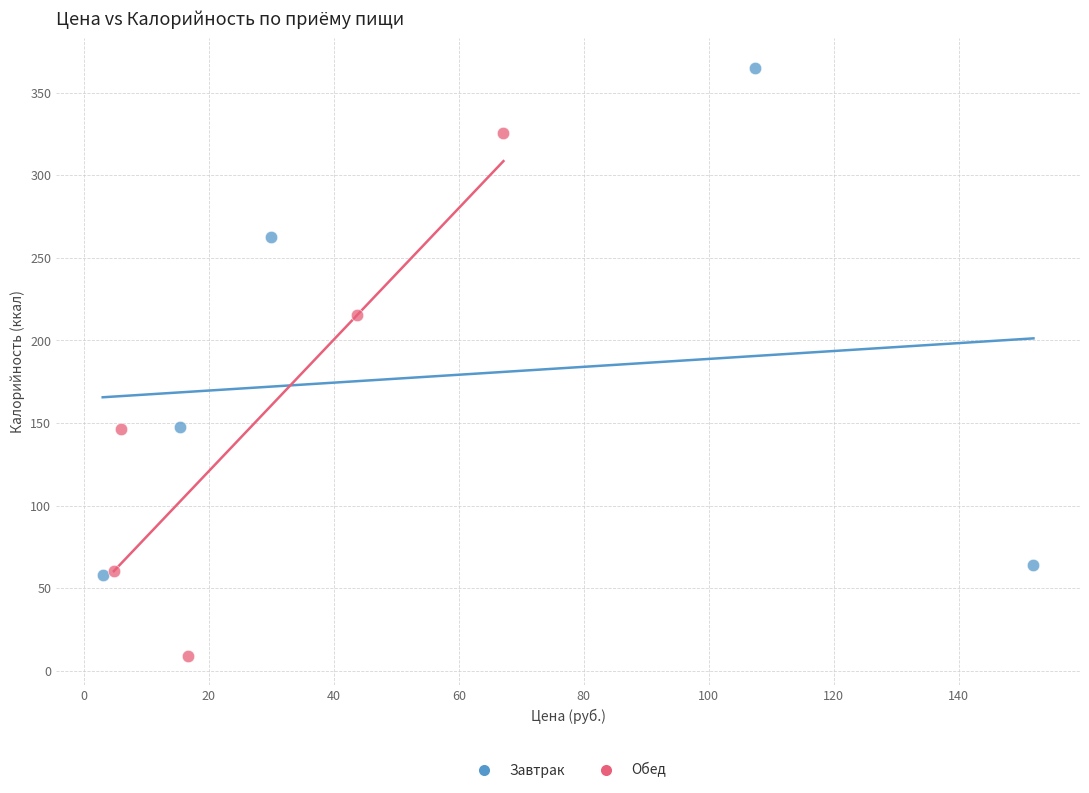

Which series contains the highest Y value?

Завтрак